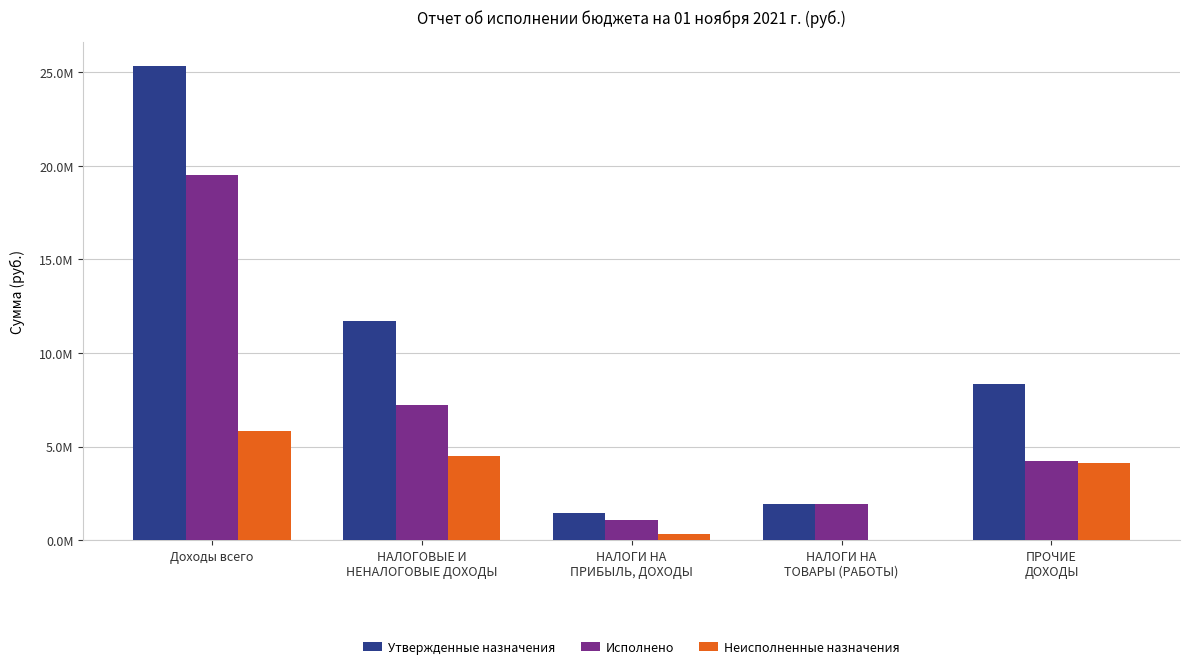

Which series has the largest total across all categories?

Утвержденные назначения